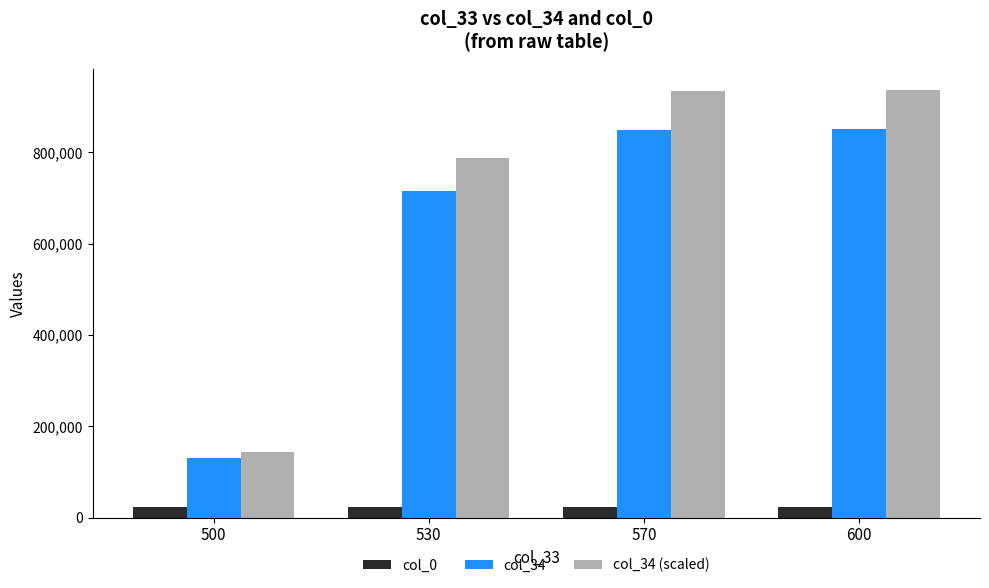

The col_0 series shows 23956.0 at 600. True or false?

True